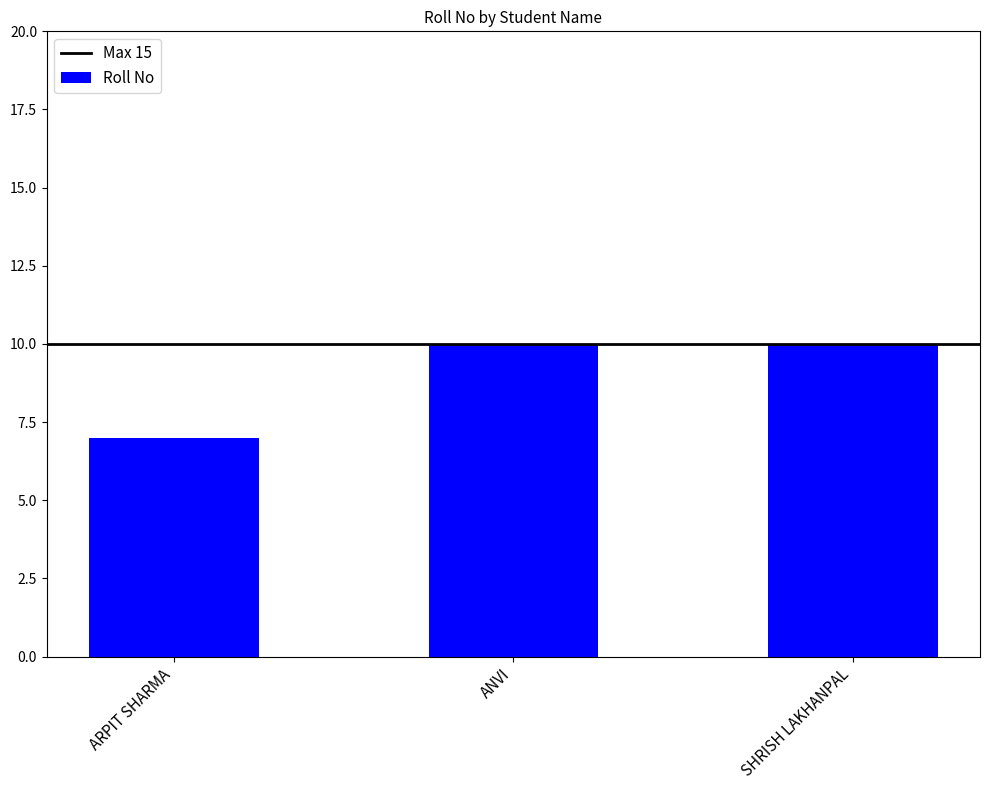

What is the maximum value shown in the chart?

10